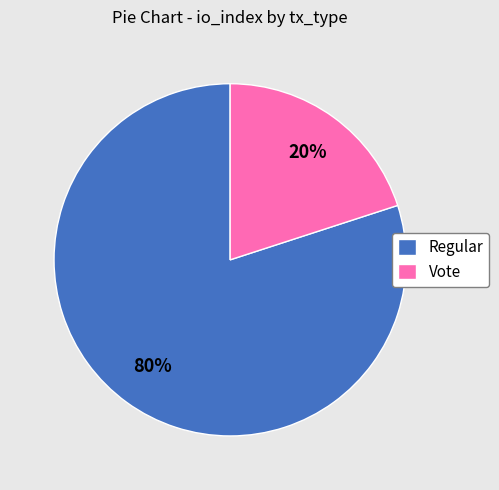

Does any single category account for the majority?

Yes